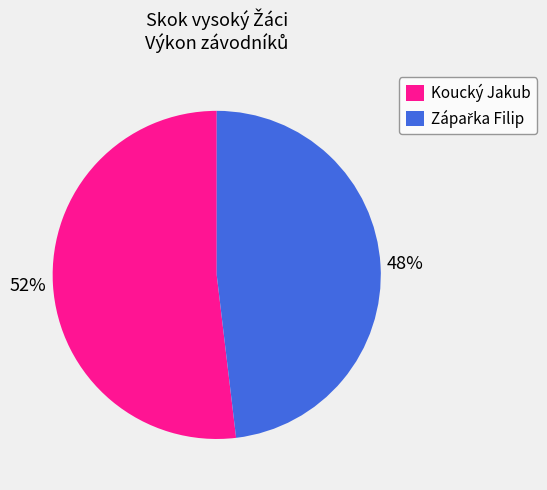

What percentage is the Koucký Jakub slice, to the nearest percent?

52%